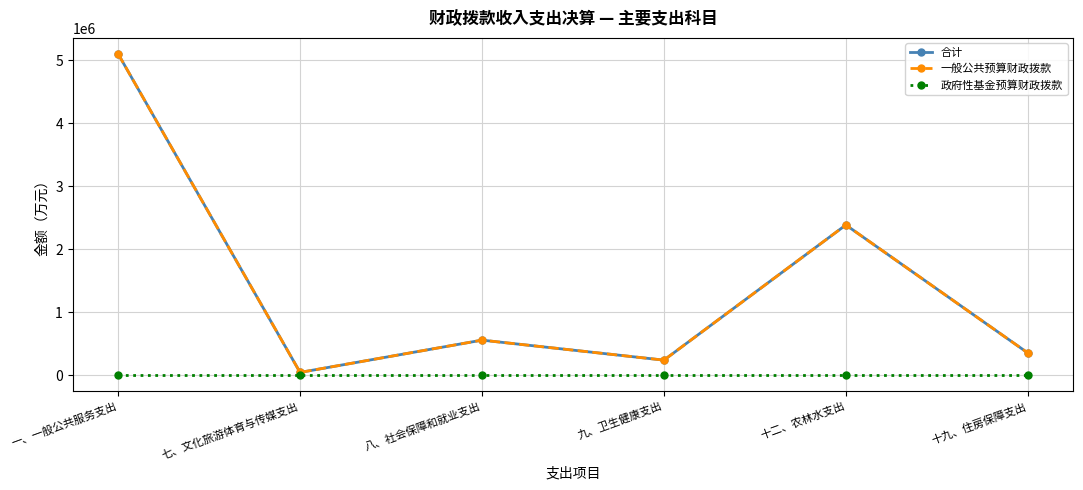

Does the chart have visible grid lines?

Yes